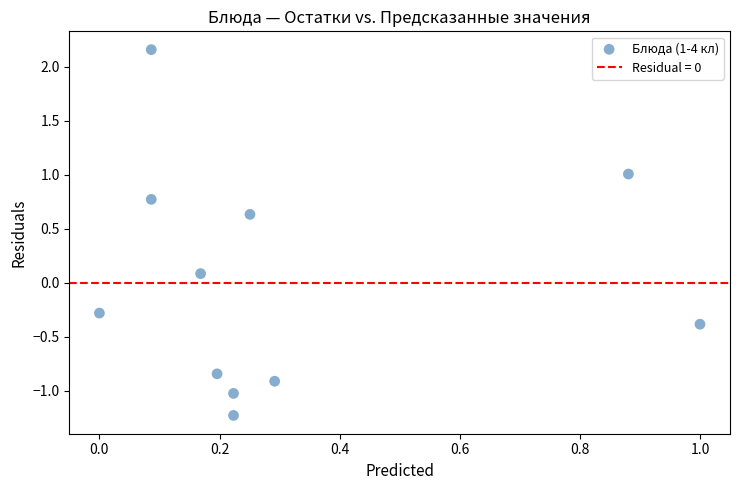

What is the range of X values (max minus min)?

1.0